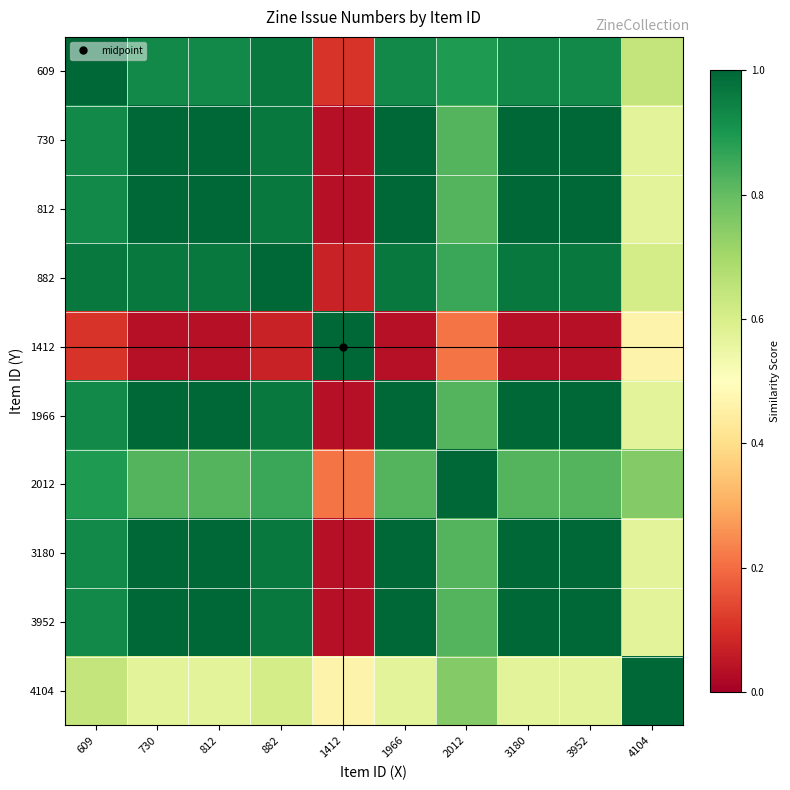

What is the total value across all series at 730?

8.3